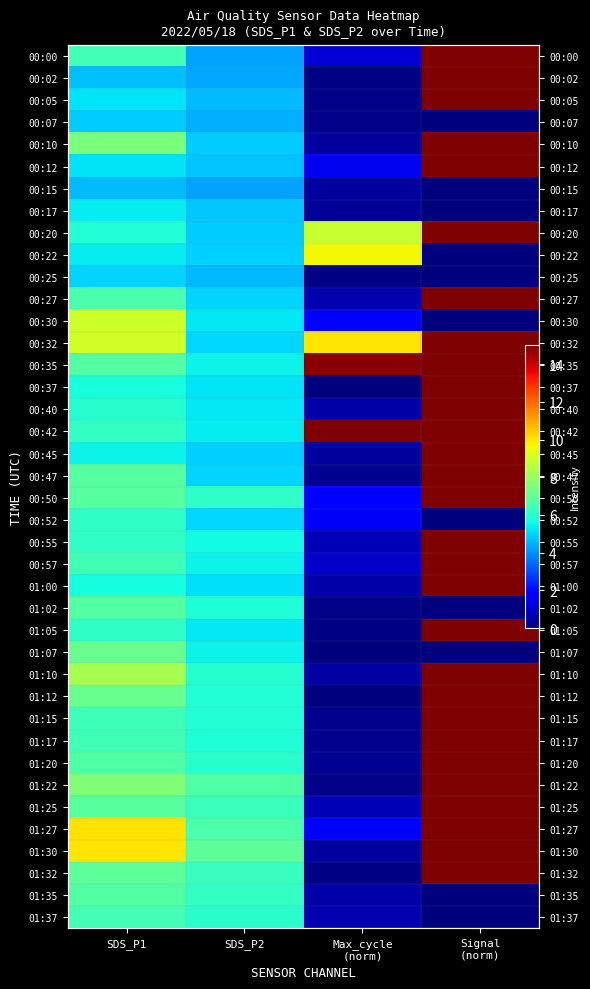

What is the spread (max minus min) of values at Signal
(norm)?

15.0